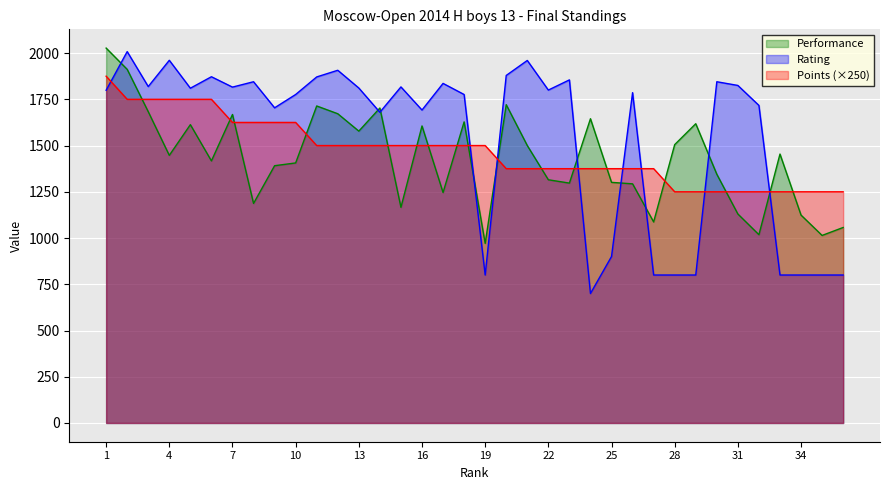

What is the sum of the Rating values at 2 and 6?

3880